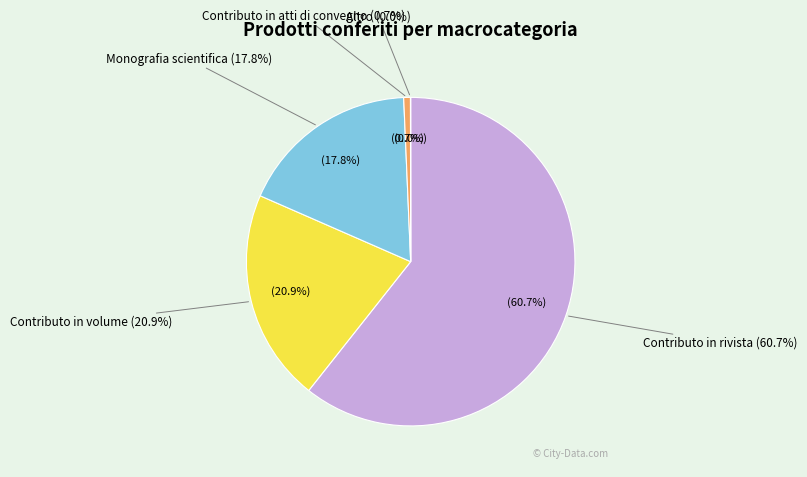

Is there any slice that represents more than half of the pie?

Yes